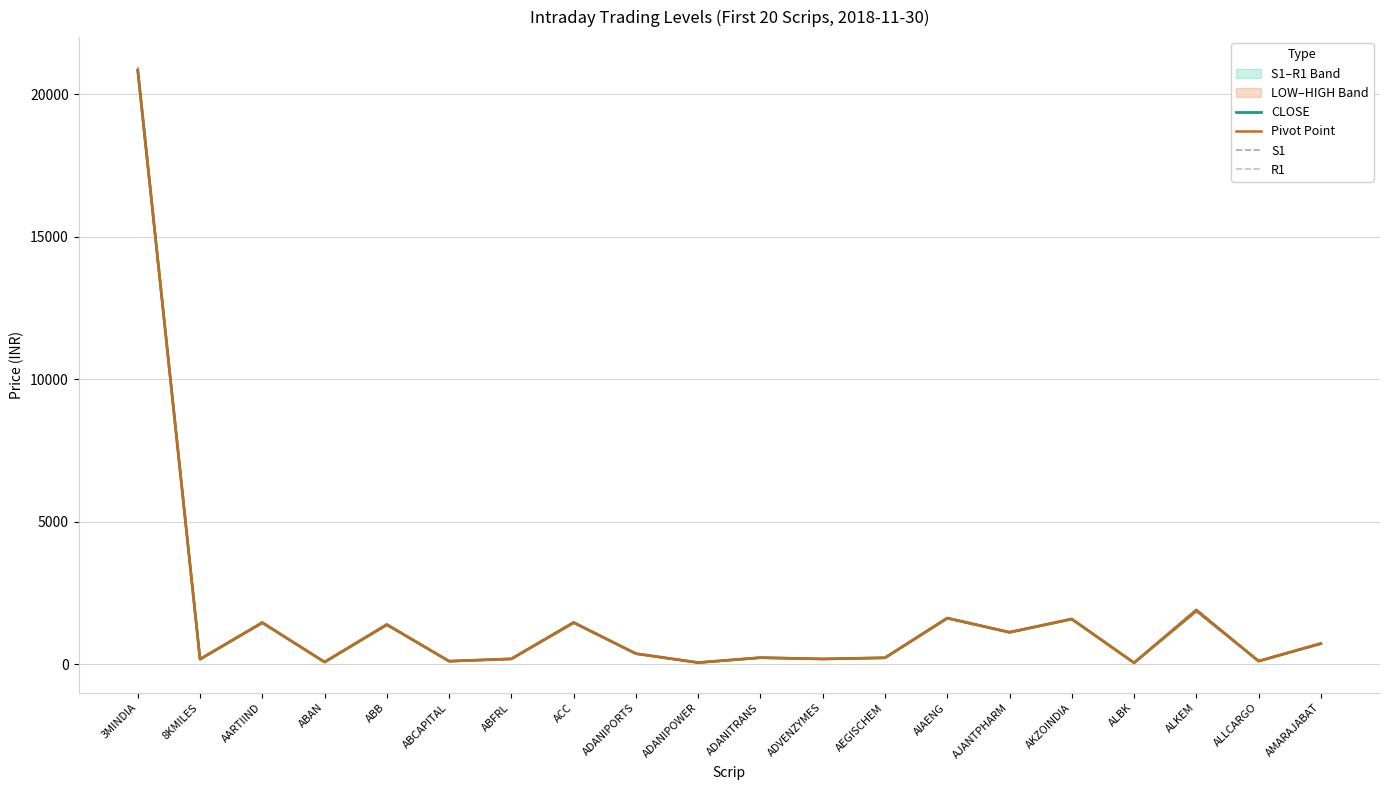

What is the label of the 15th point from the left?

AJANTPHARM